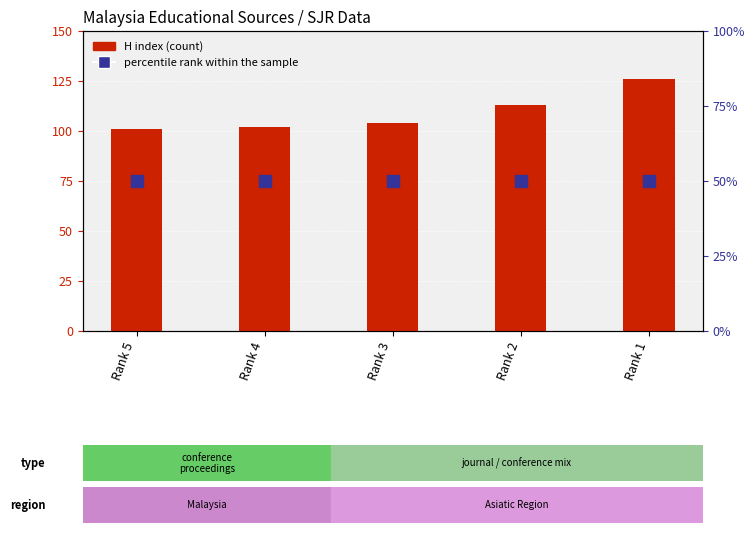

Which series changed the most between Rank 4 and Rank 1?

H index